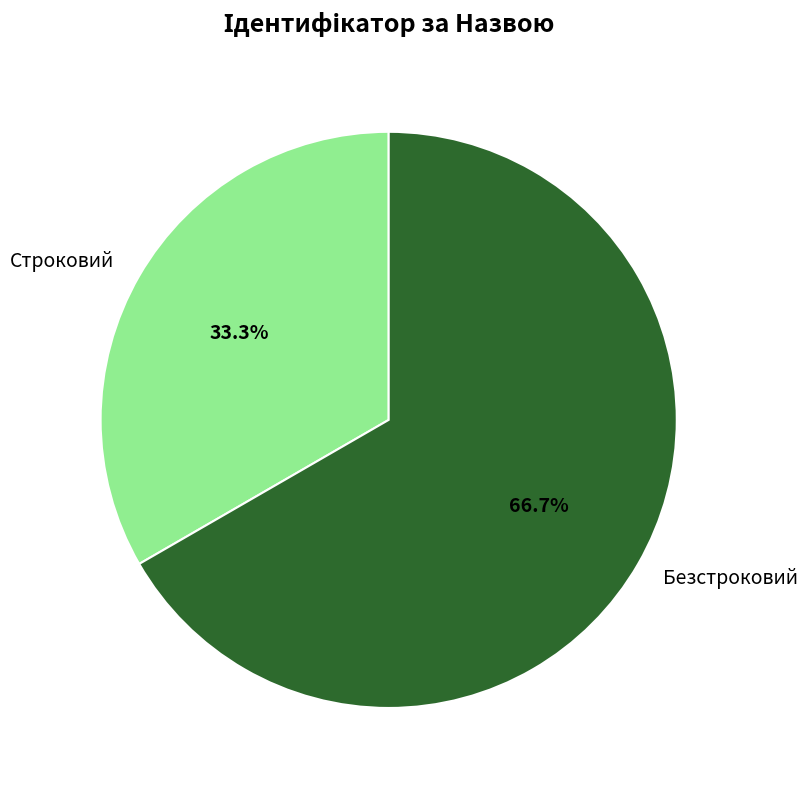

Is Строковий the majority of the pie?

No